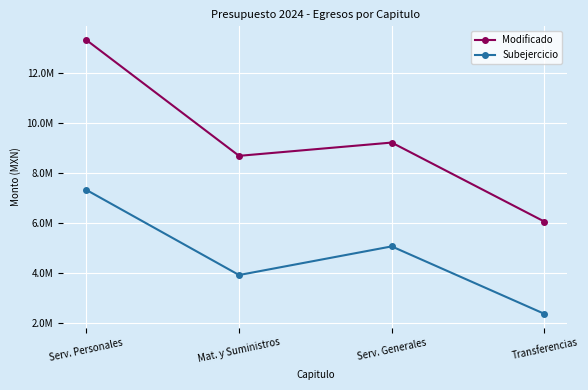

True or false: Subejercicio and Modificado intersect in this chart.

False